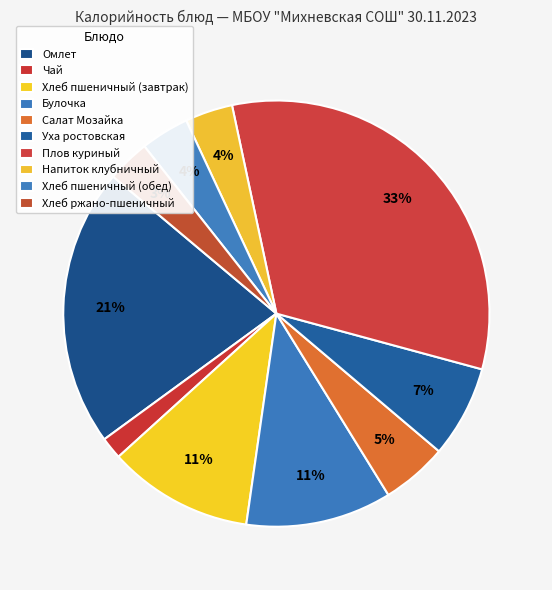

Between Уха ростовская and Хлеб пшеничный (обед), which is larger?

Уха ростовская